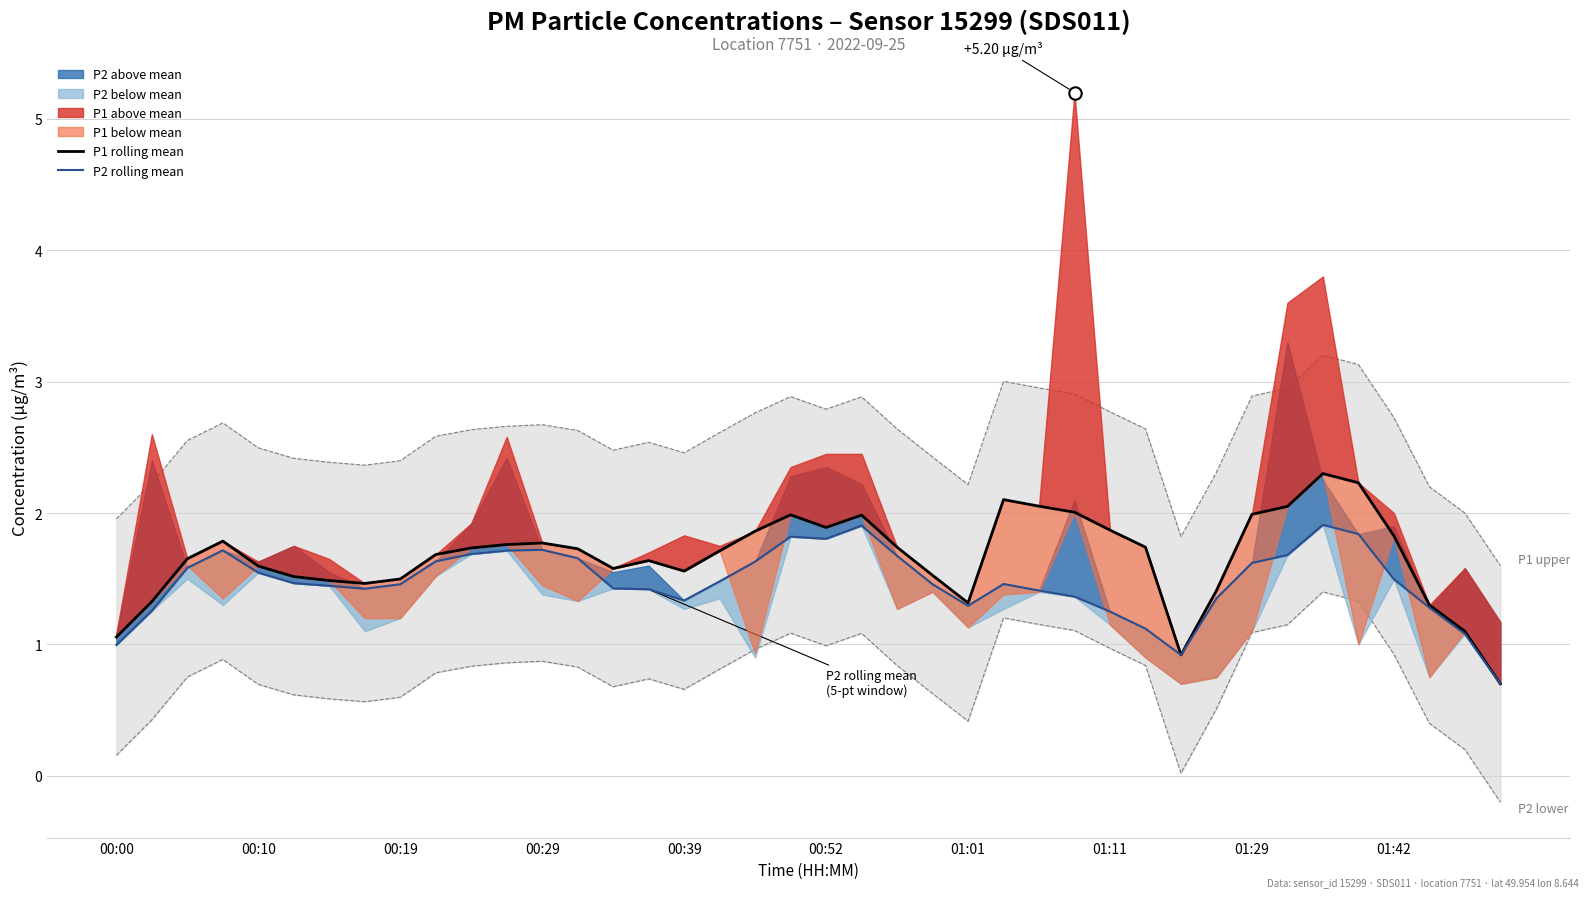

Which series contains the lowest Y value?

P1 rolling mean